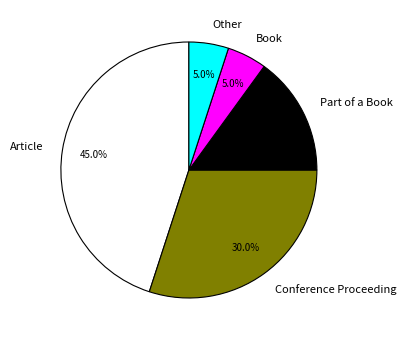

Is there any slice that represents more than half of the pie?

No